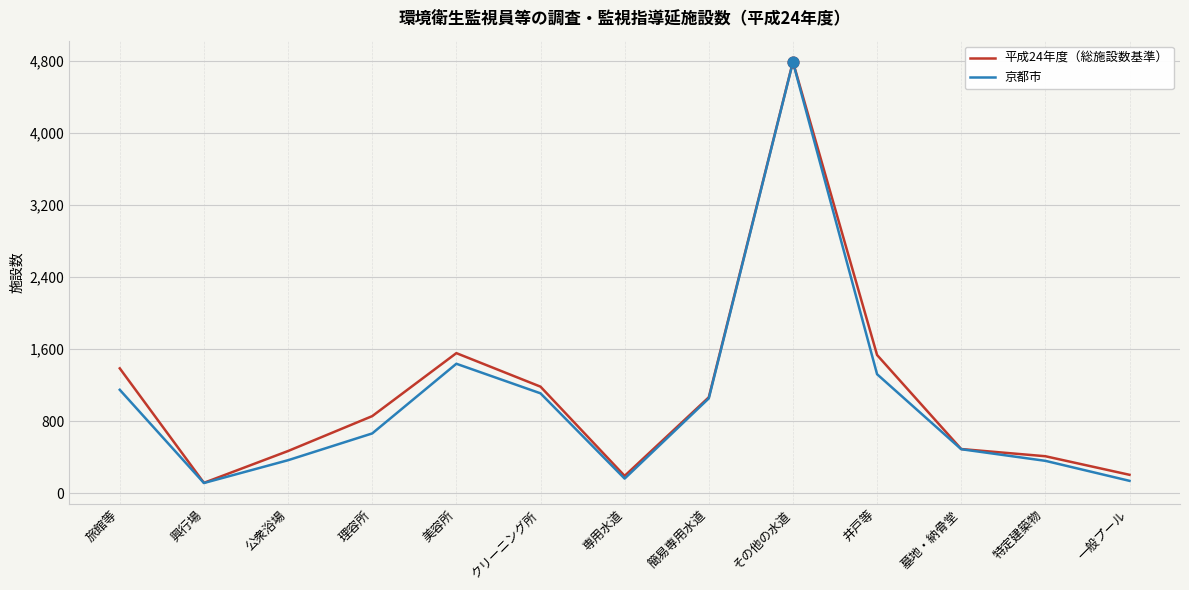

Is the value of 京都市 at 専用水道 greater than the value of 平成24年度（総施設数基準） at 一般プール?

No